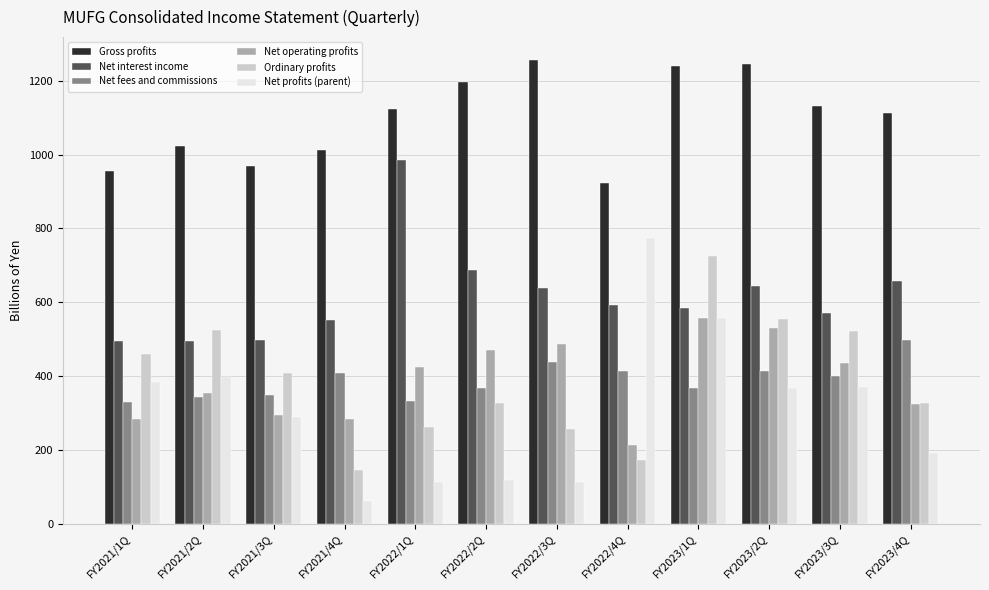

How many bars are there in each group?

6